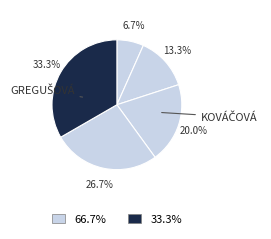

Does any single category account for the majority?

No